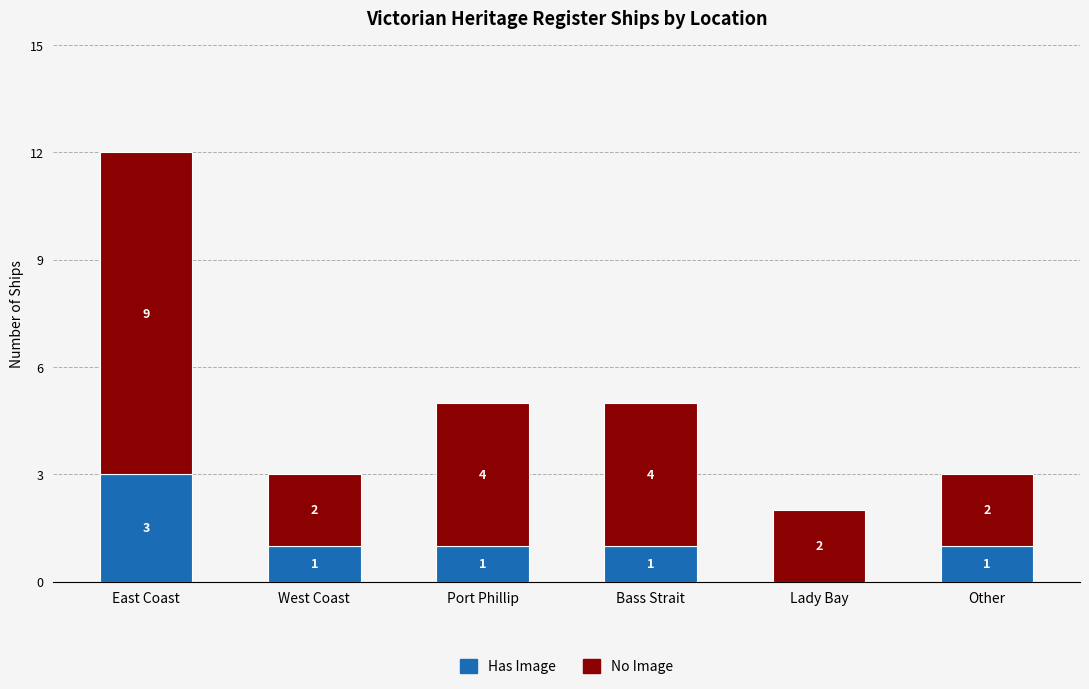

Count the number of categories in the chart.

6